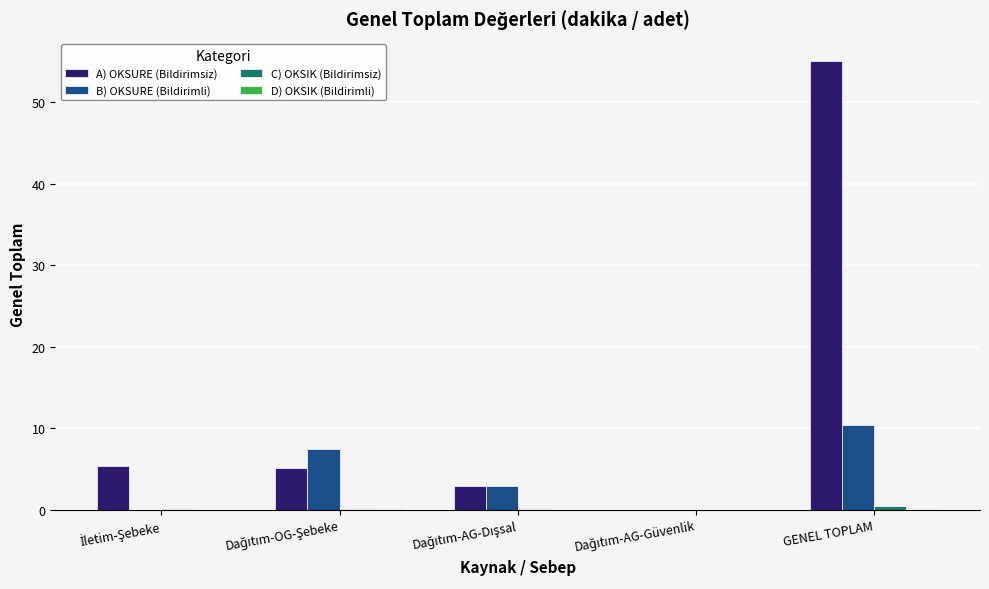

Which series has the largest total across all categories?

A) OKSURE (Bildirimsiz)